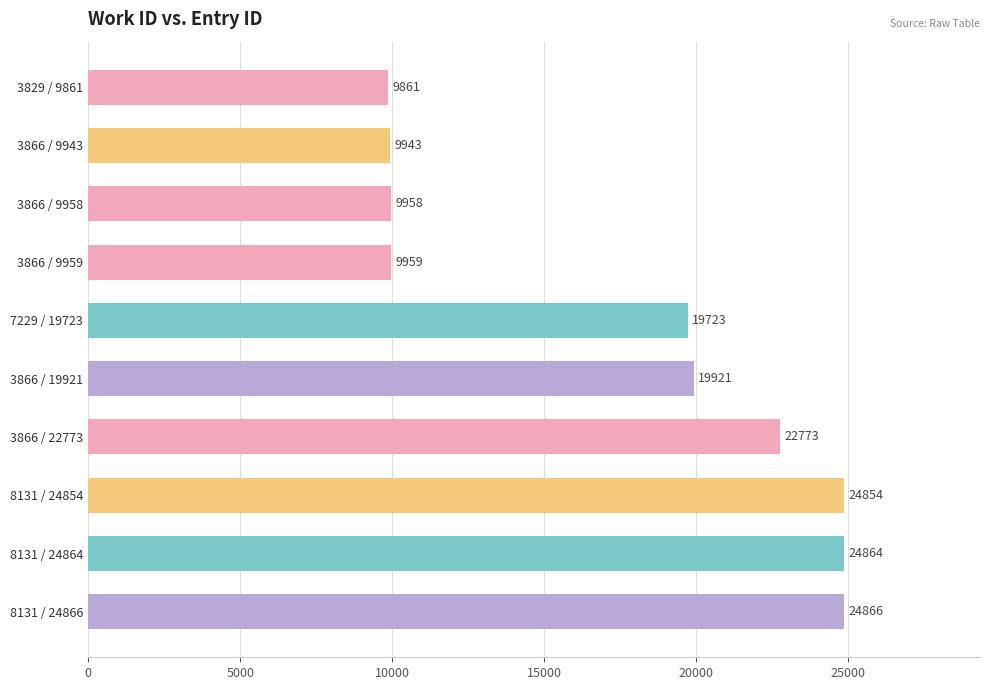

How many bars are there in total?

10